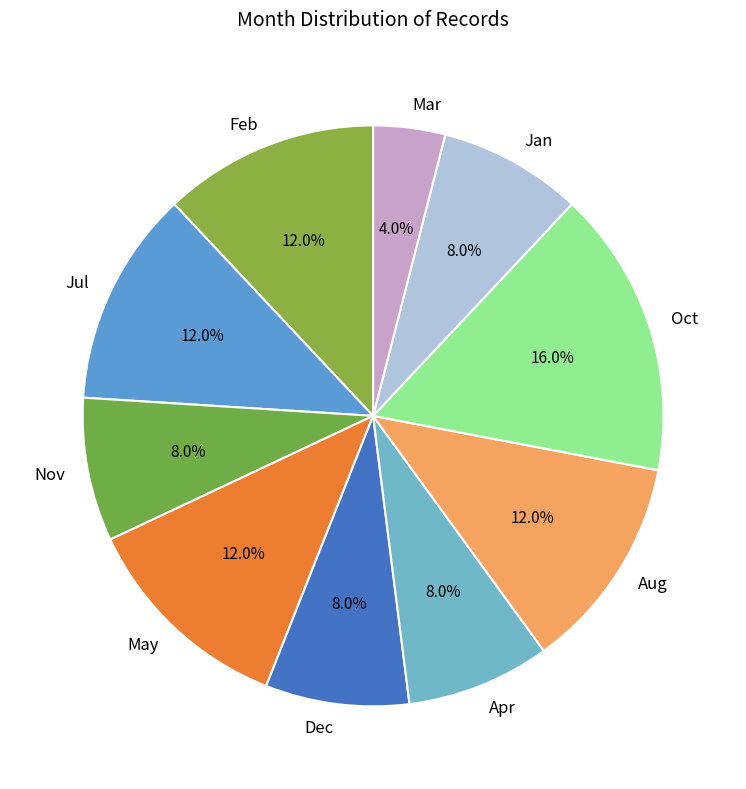

How much of the chart is everything except Mar?

96.0%